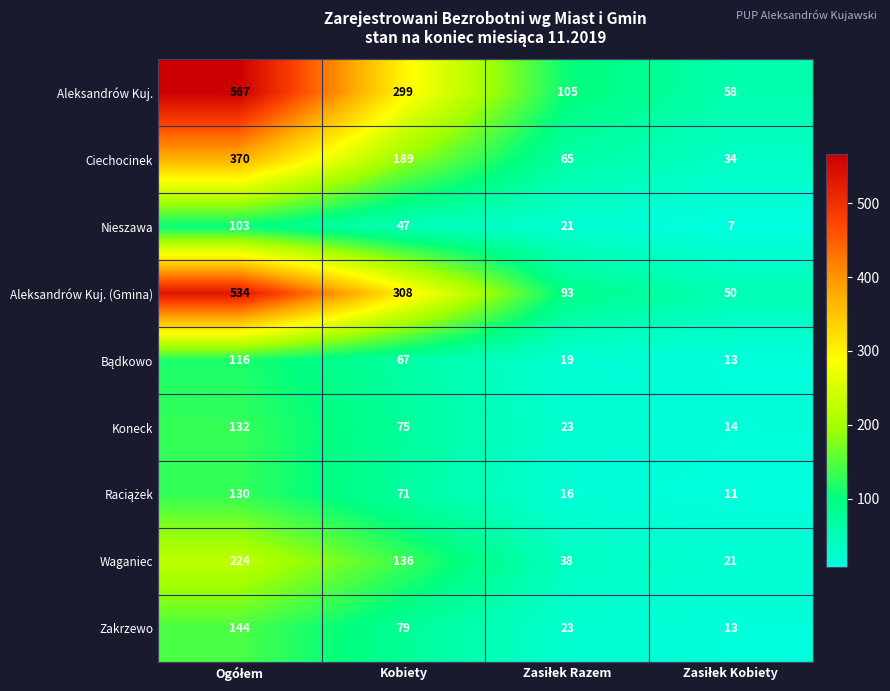

What is the sum of all Aleksandrów Kuj. (Gmina) values?

985